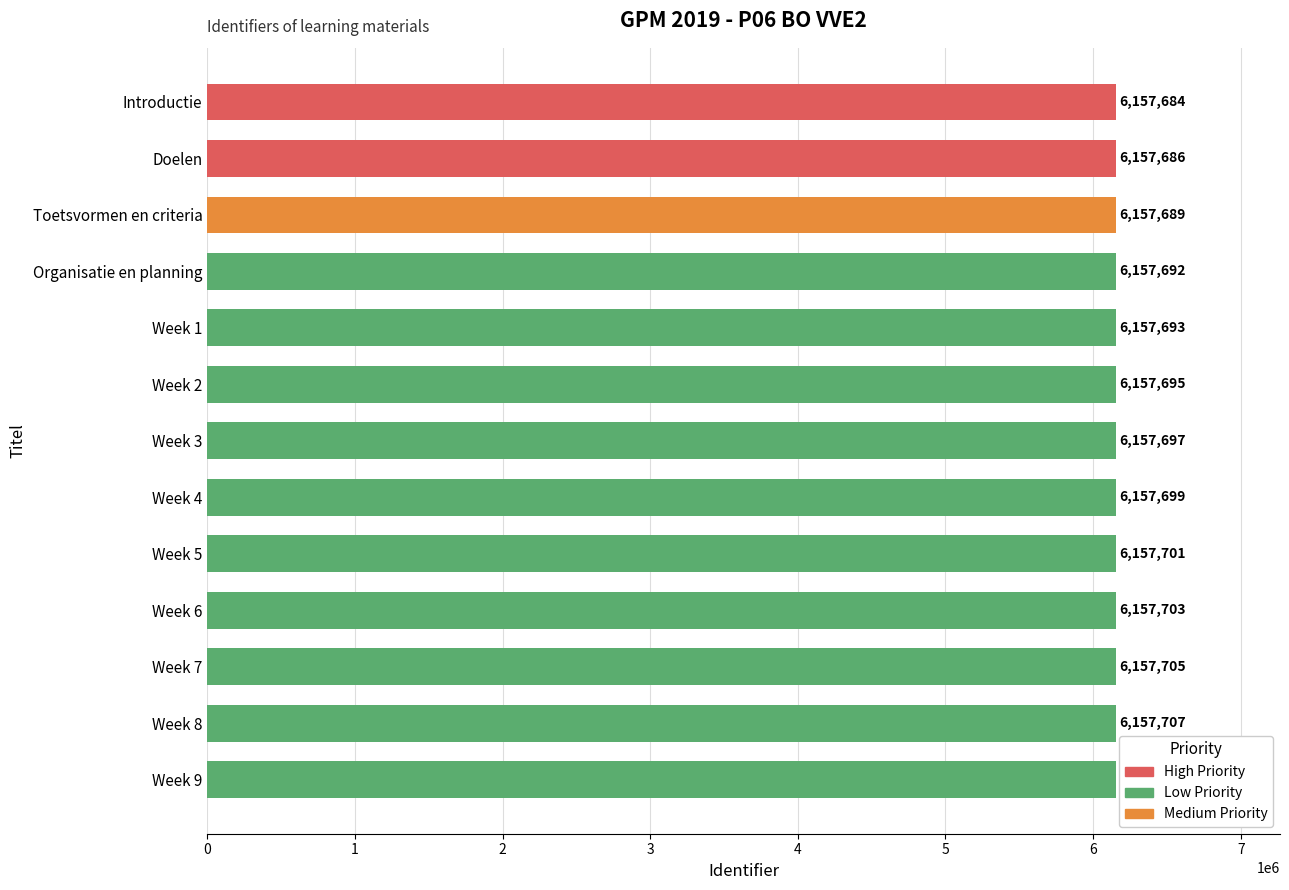

What value does the data have at Week 9?

6157709